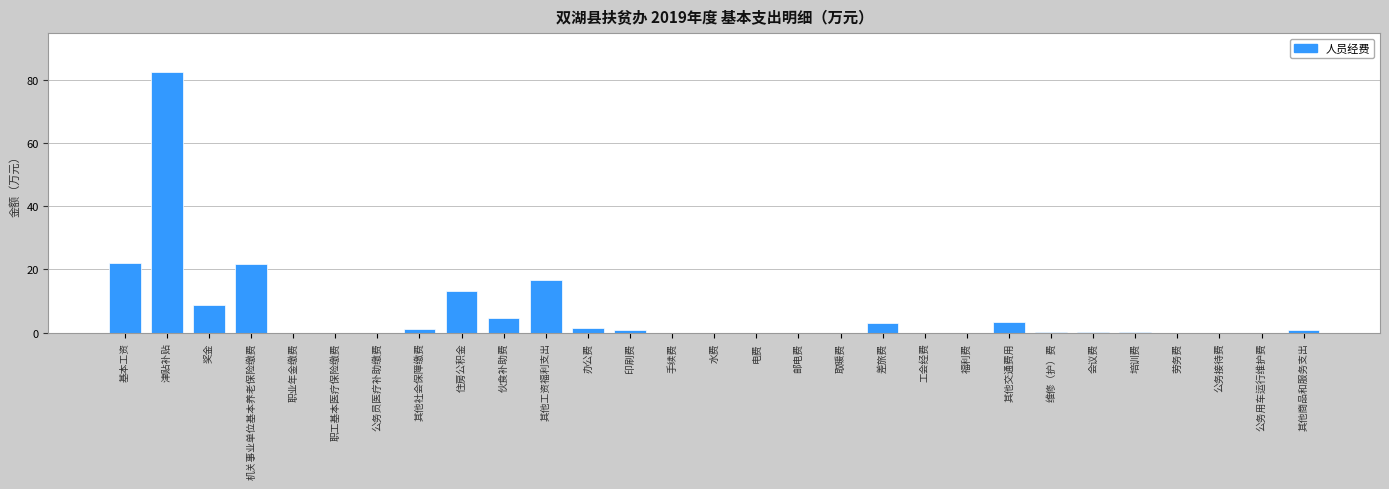

How many categories are shown in the chart?

29